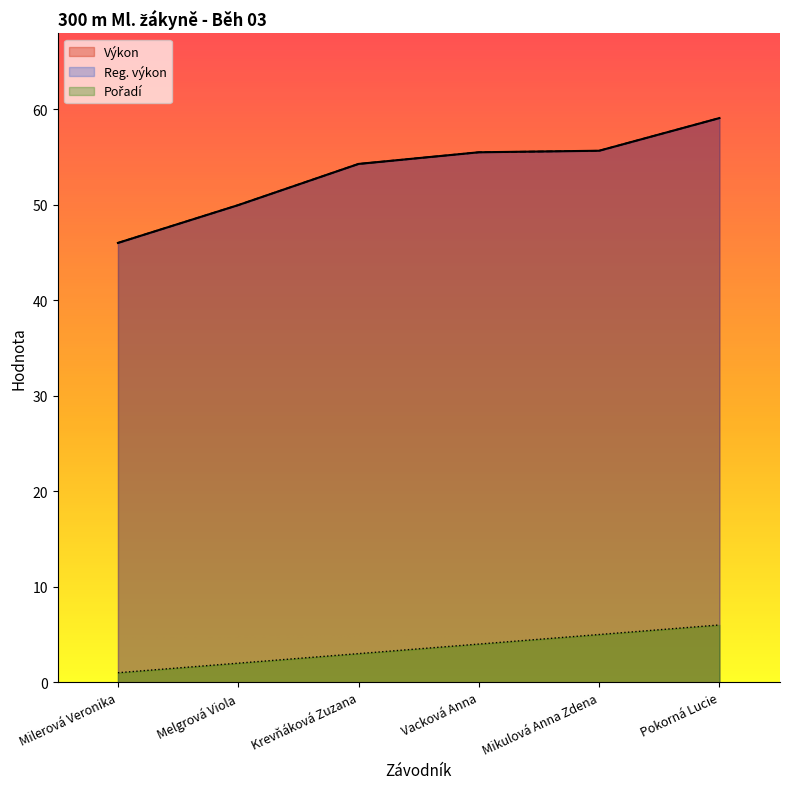

At how many categories does at least one series exceed 43?

6